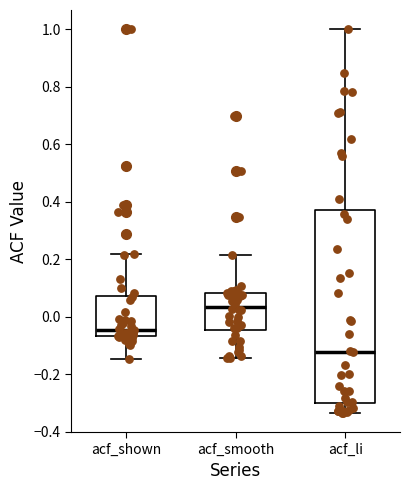

Reading left to right, read every box against the y-axis: the position of its median line, the range the box covers, and the ends of its whiskers. The values are not printed on the chart, so give them approximately, as read against the axis.

acf_shown: median -0.04, box -0.06 to 0.08, whiskers -0.14 to 0.22
acf_smooth: median 0.04, box -0.04 to 0.08, whiskers -0.14 to 0.22
acf_li: median -0.12, box -0.30 to 0.38, whiskers -0.34 to 1.00